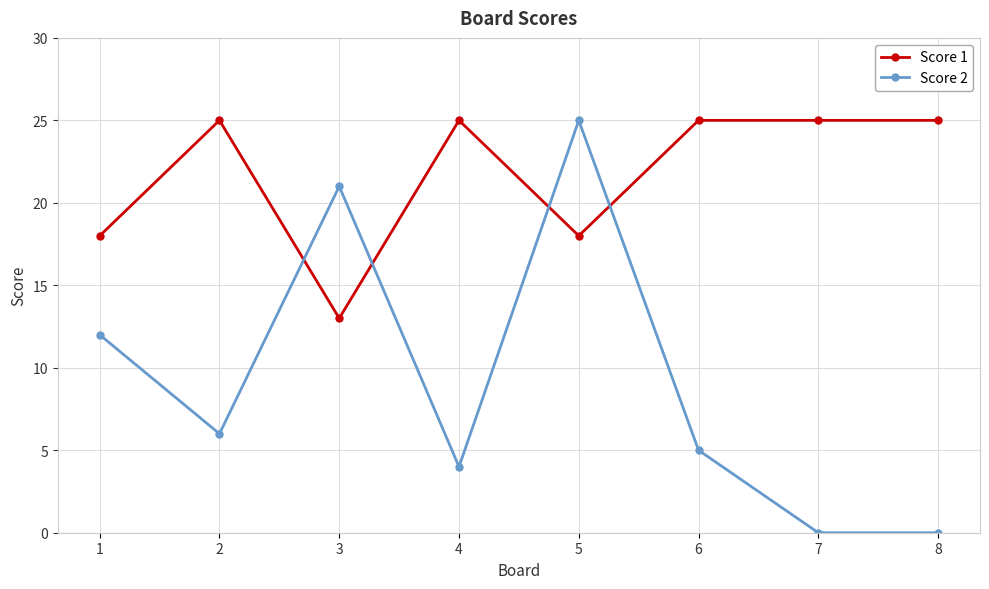

How many lines are shown in the chart?

2